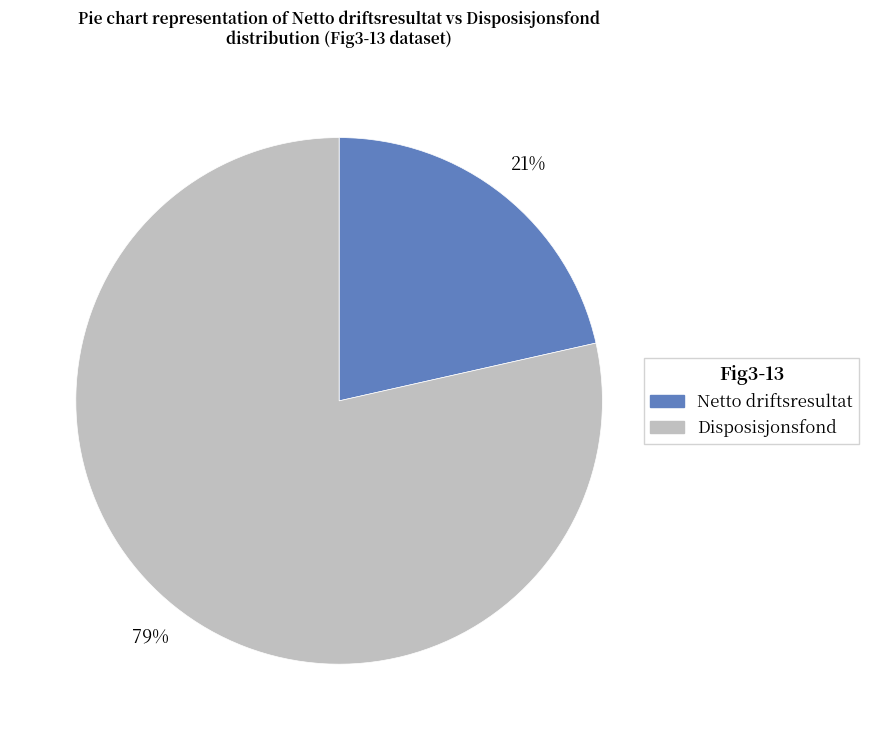

Which has a higher value, Disposisjonsfond or Netto driftsresultat?

Disposisjonsfond